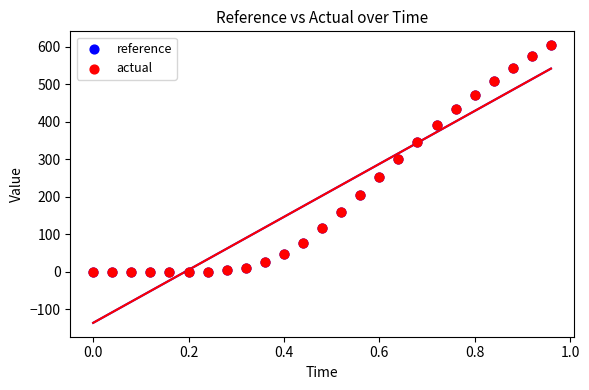

Which series has the largest Y range (max minus min)?

actual